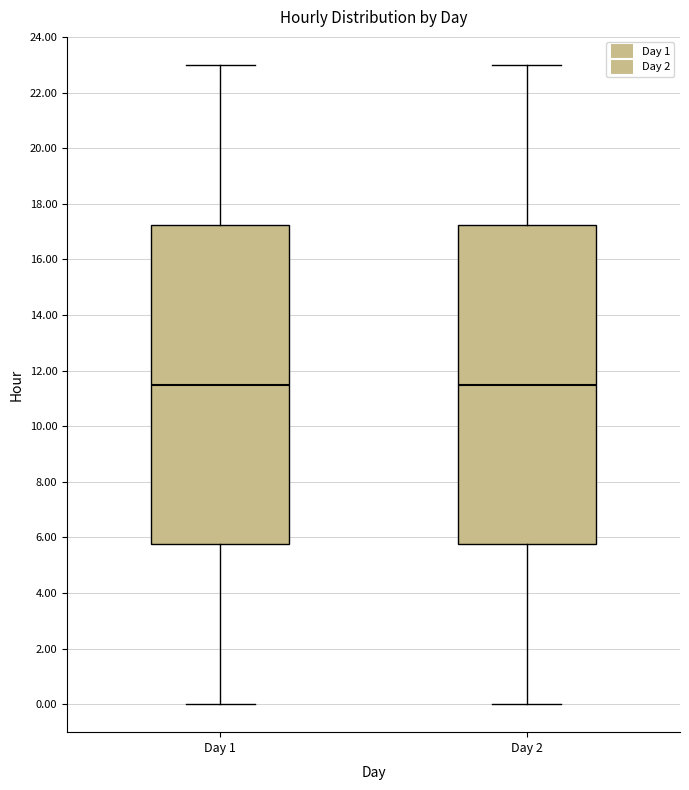

Reading left to right, transcribe this box plot: for each box, give where its median line is, the range the box spans, and where its two whiskers end, as read against the y-axis. The values are not printed on the chart, so give them approximately, as read against the axis.

Day 1: median 11.6, box 5.8 to 17.2, whiskers 0.0 to 23.0
Day 2: median 11.6, box 5.8 to 17.2, whiskers 0.0 to 23.0